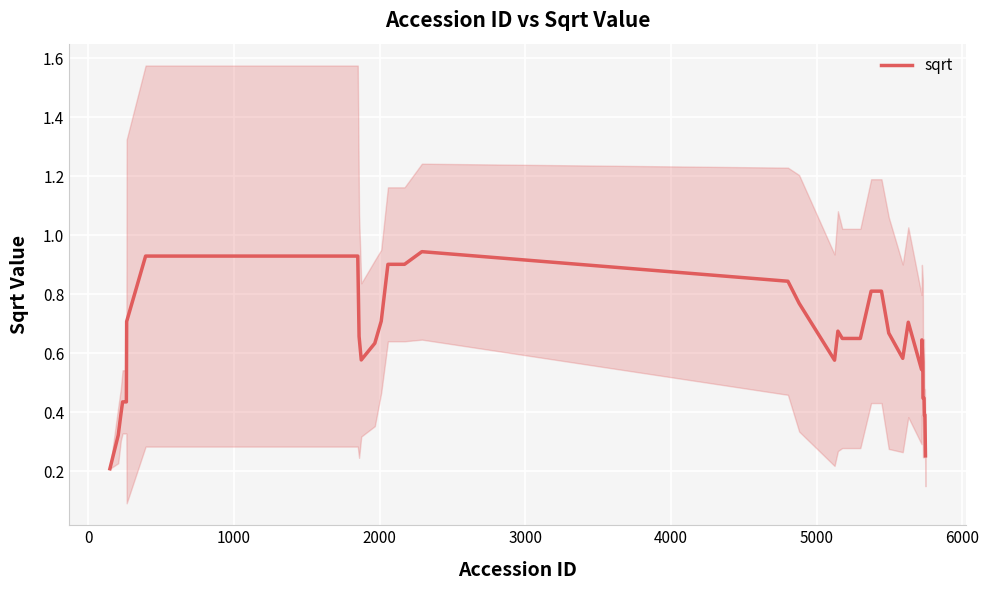

How many data points does each series have?

40